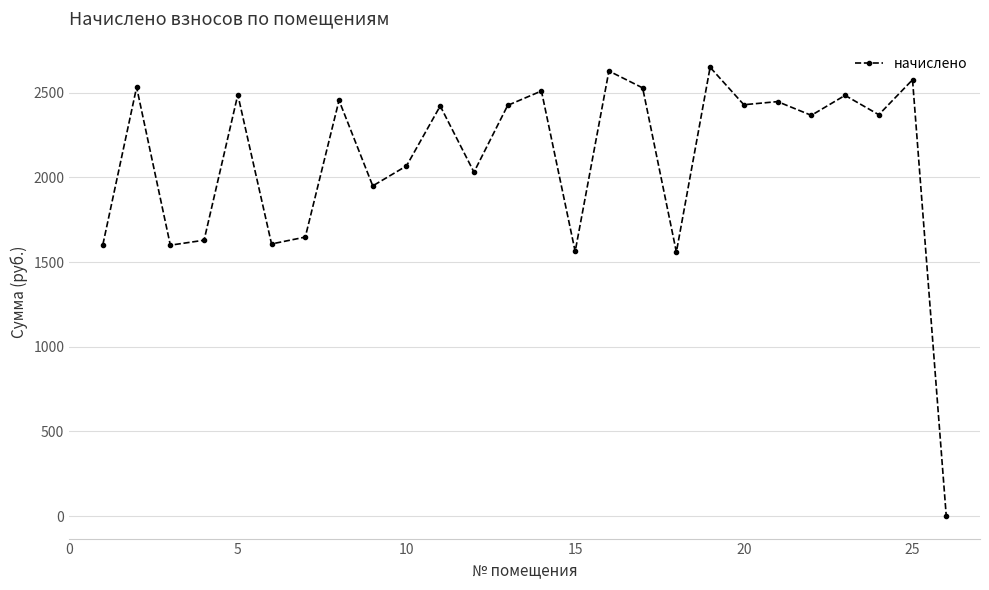

What is the value of the 4th point from the left?

1629.7